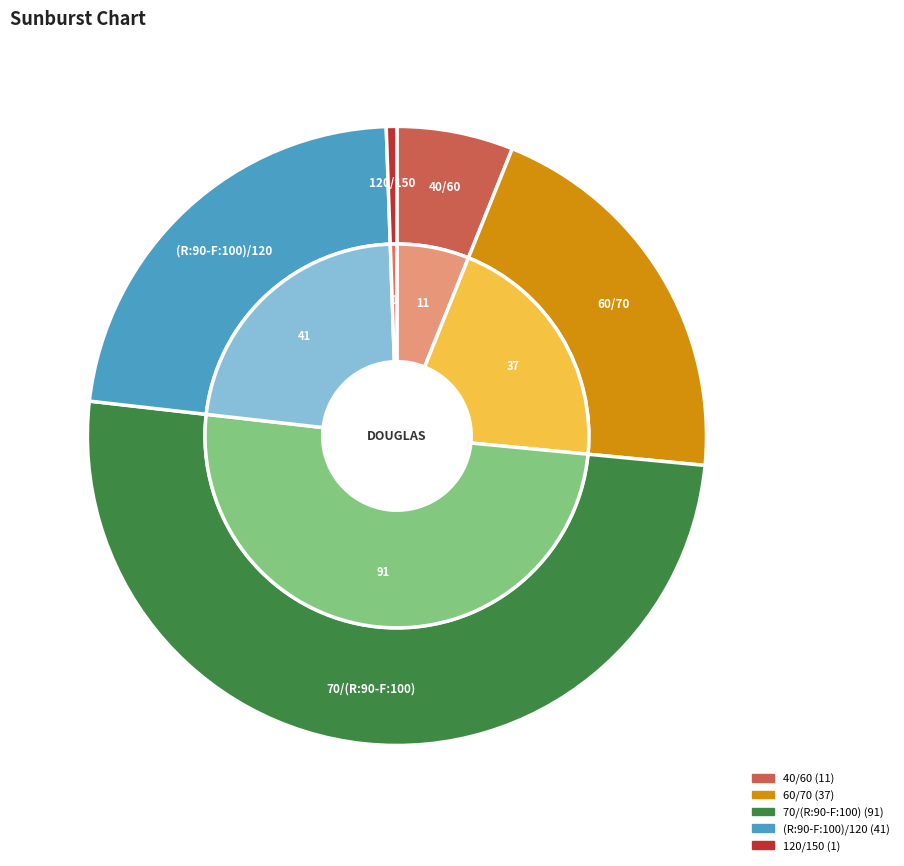

Which slice is the smallest?

120/150